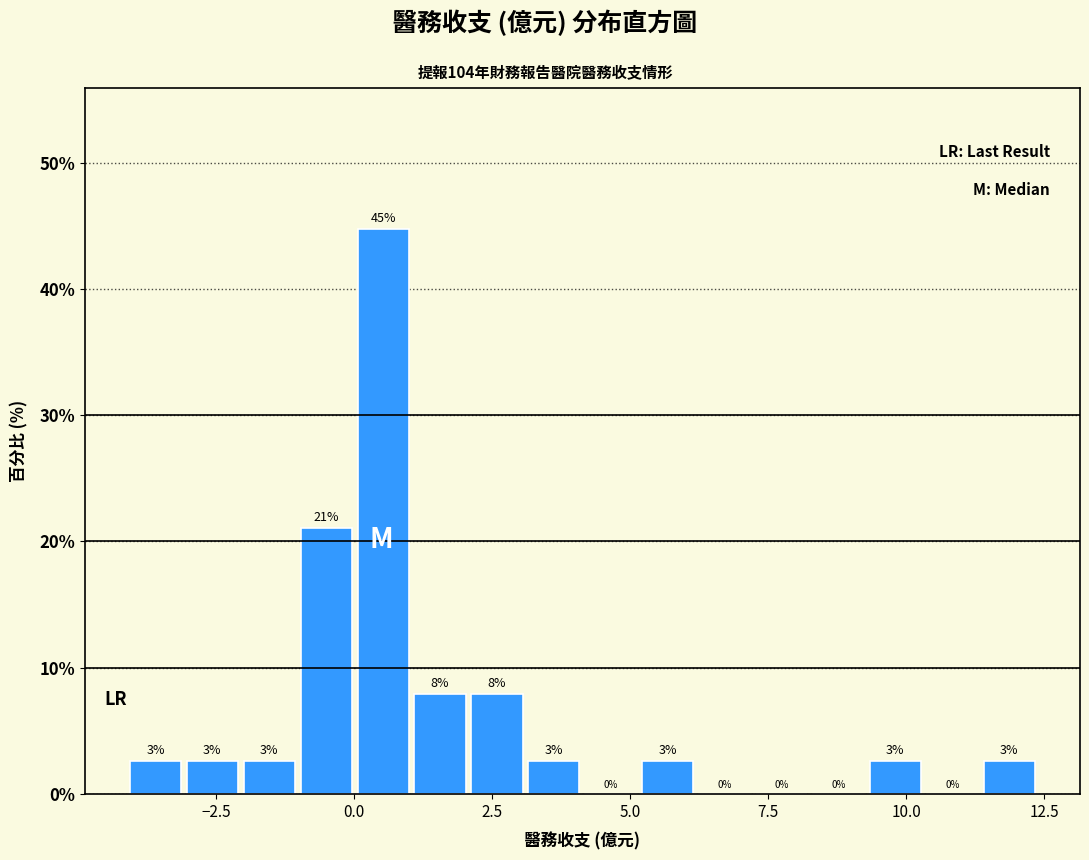

Read against the x-axis, roughly where is the centre of the tallest bar?

0.5